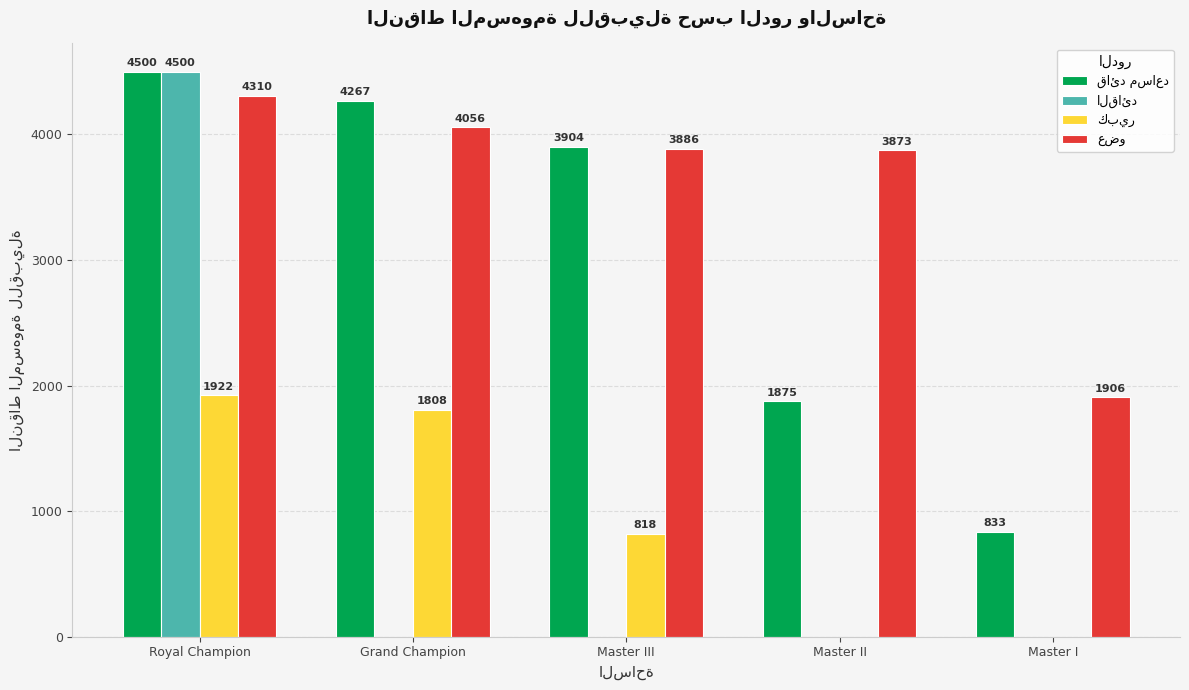

What is the total value across all series at Master II?

5748